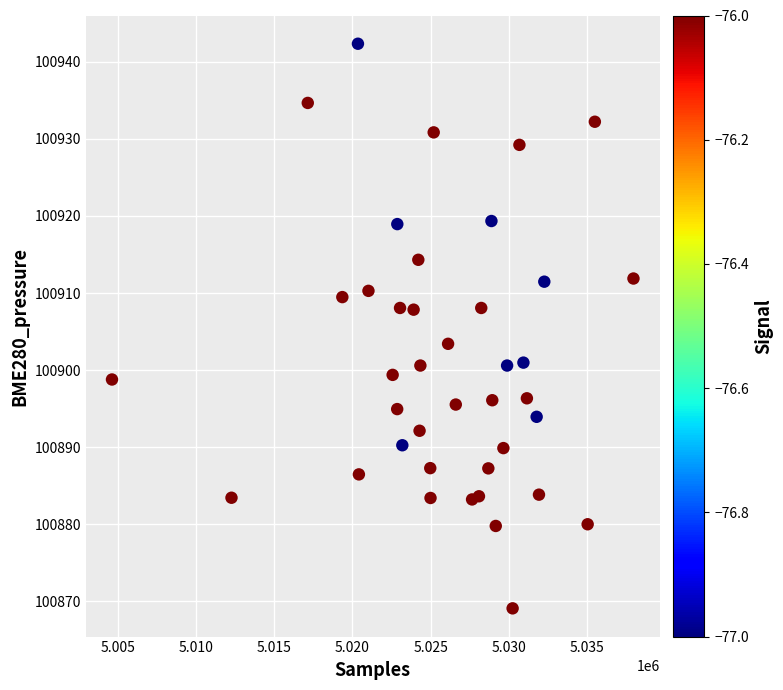

What is the range of X values (max minus min)?

33356.0